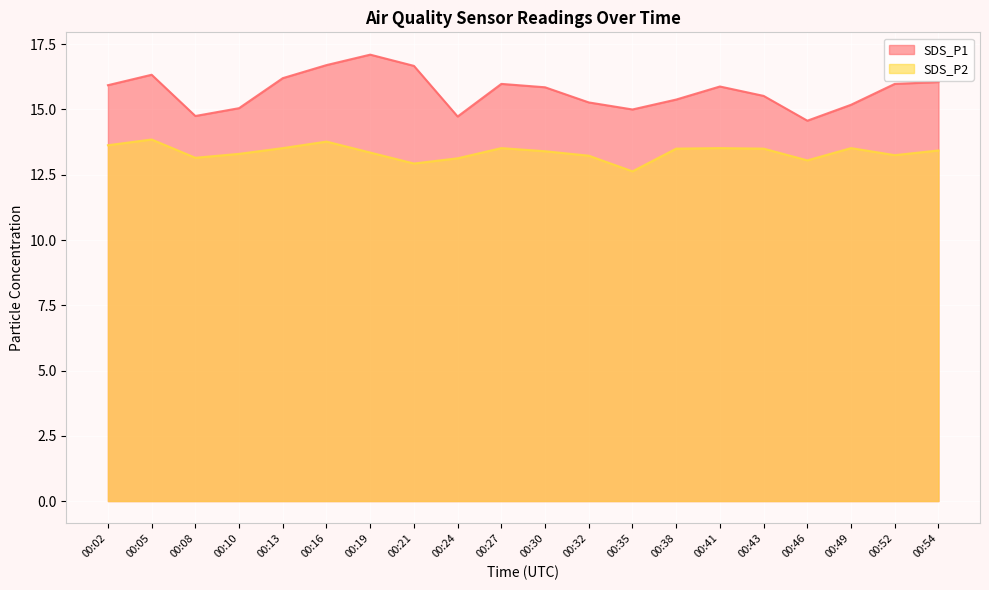

Which category has the lowest value across all series?

00:35